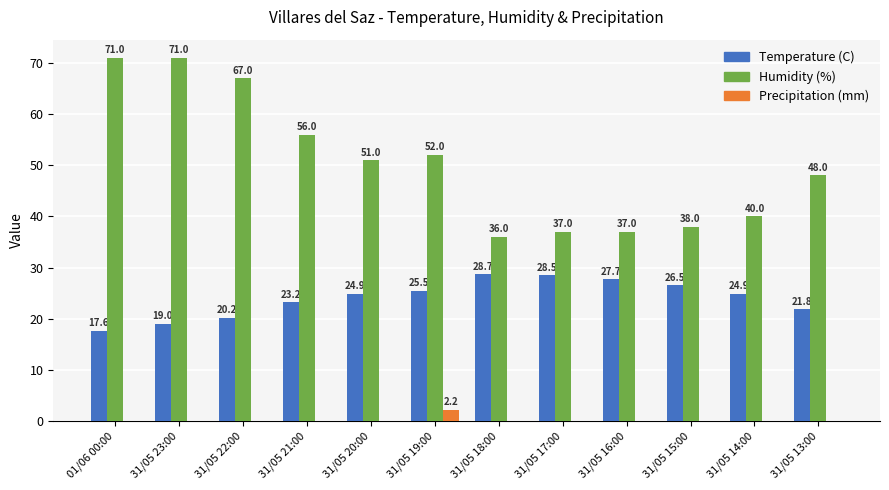

Is it true that Humidity (%) equals 41.1 at 01/06 00:00?

False